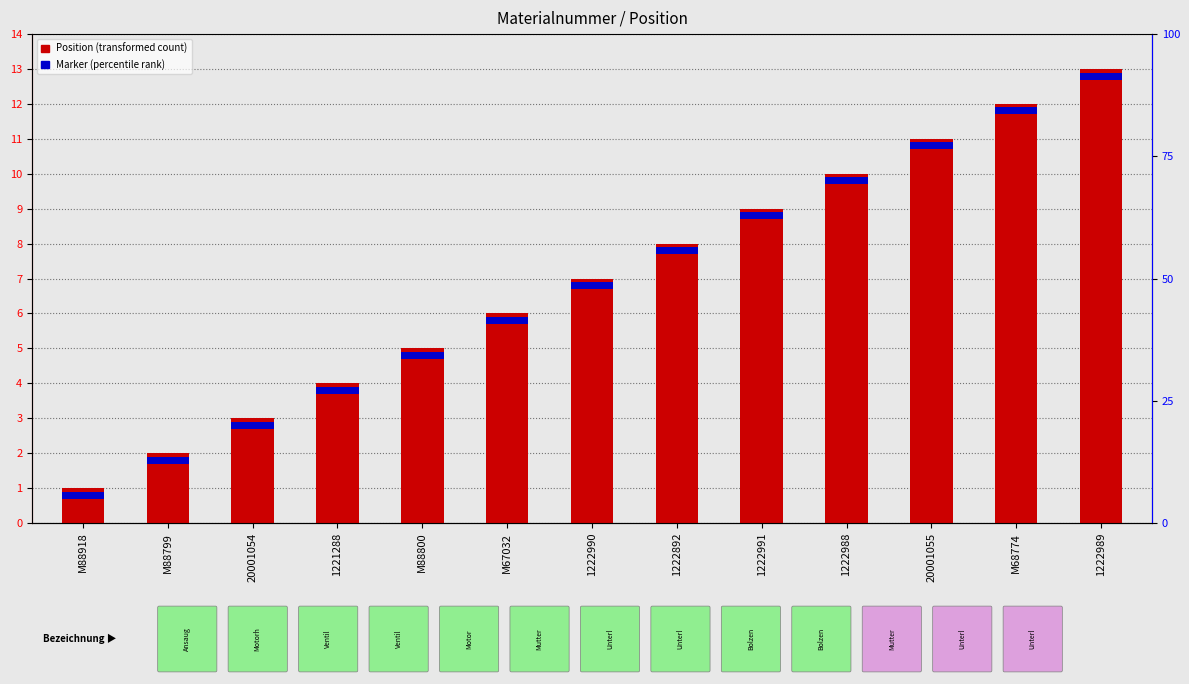

At which category is the sum across all series the highest?

1222989